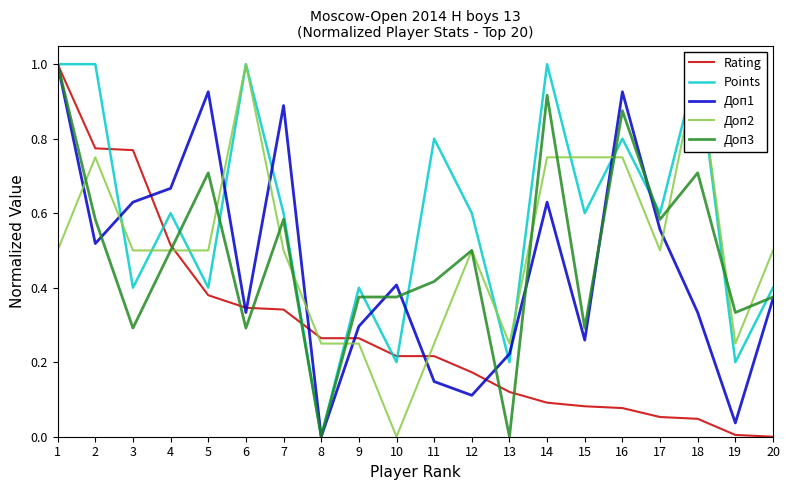

Reading left to right, list all the values displayed in this chart.

Rating: 1.0	0.8	0.8	0.5	0.4	0.3	0.3	0.3	0.3	0.2	0.2	0.2	0.1	0.1	0.1	0.1	0.1	0.0	0.0	0.0
Points: 1.0	1.0	0.4	0.6	0.4	1.0	0.6	0.0	0.4	0.2	0.8	0.6	0.2	1.0	0.6	0.8	0.6	1.0	0.2	0.4
Доп1: 1.0	0.5	0.6	0.7	0.9	0.3	0.9	0.0	0.3	0.4	0.1	0.1	0.2	0.6	0.3	0.9	0.6	0.3	0.0	0.4
Доп2: 0.5	0.7	0.5	0.5	0.5	1.0	0.5	0.2	0.2	0.0	0.2	0.5	0.2	0.7	0.7	0.7	0.5	1.0	0.2	0.5
Доп3: 1.0	0.6	0.3	0.5	0.7	0.3	0.6	0.0	0.4	0.4	0.4	0.5	0.0	0.9	0.3	0.9	0.6	0.7	0.3	0.4